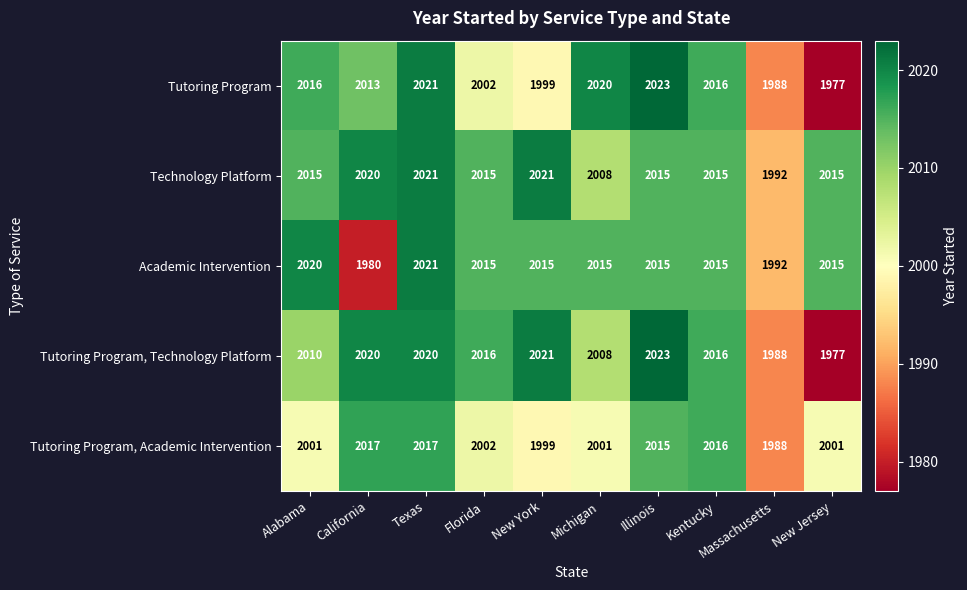

How many series are shown in this chart?

5